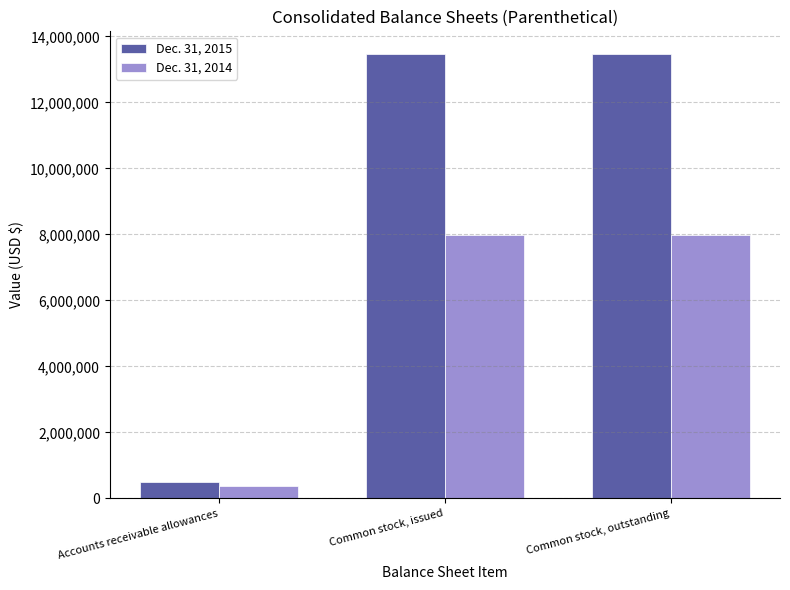

What is the maximum value shown in the chart?

13477803